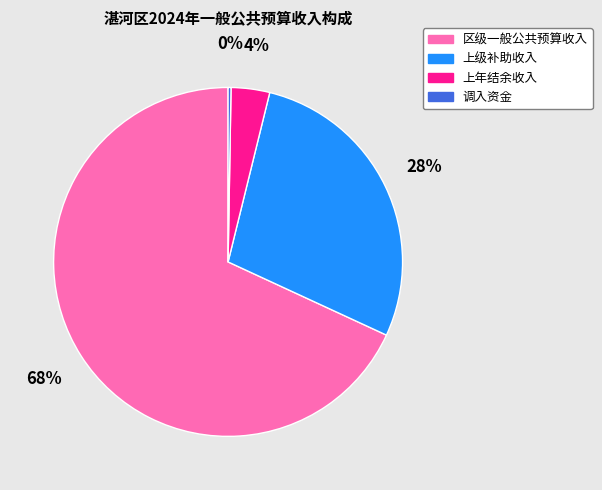

The 上年结余收入 slice represents 4% of the pie. True or false?

True